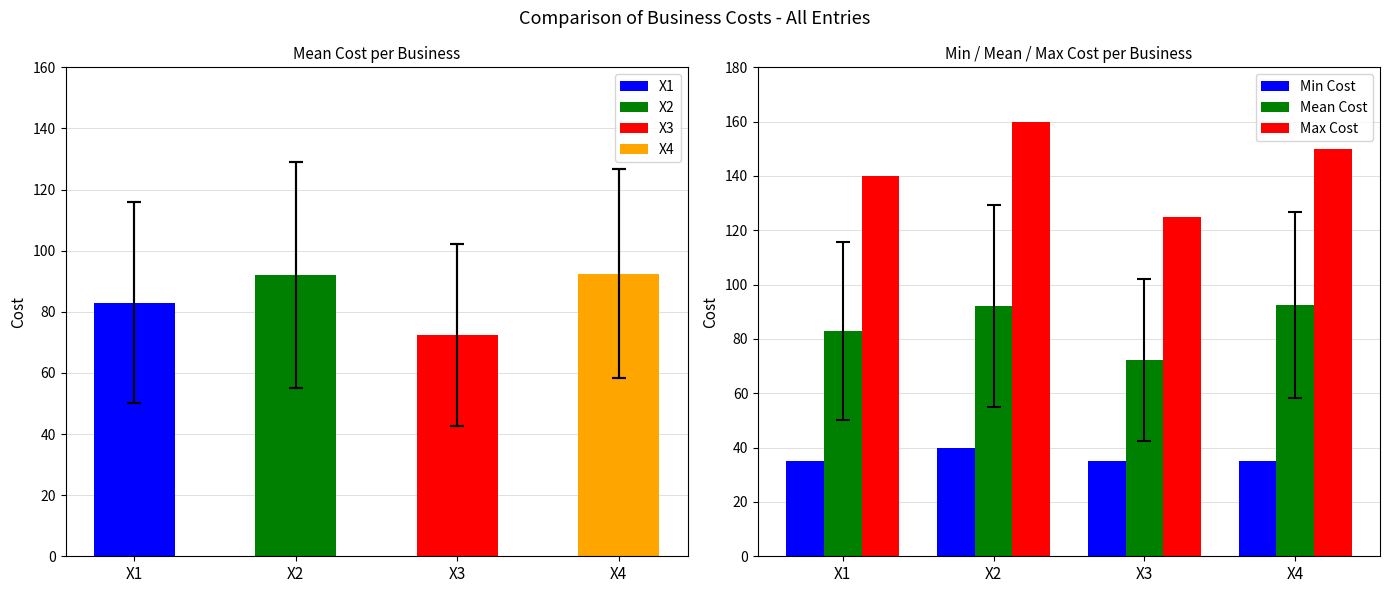

Count the Min Cost values in the range 35 to 40.

4